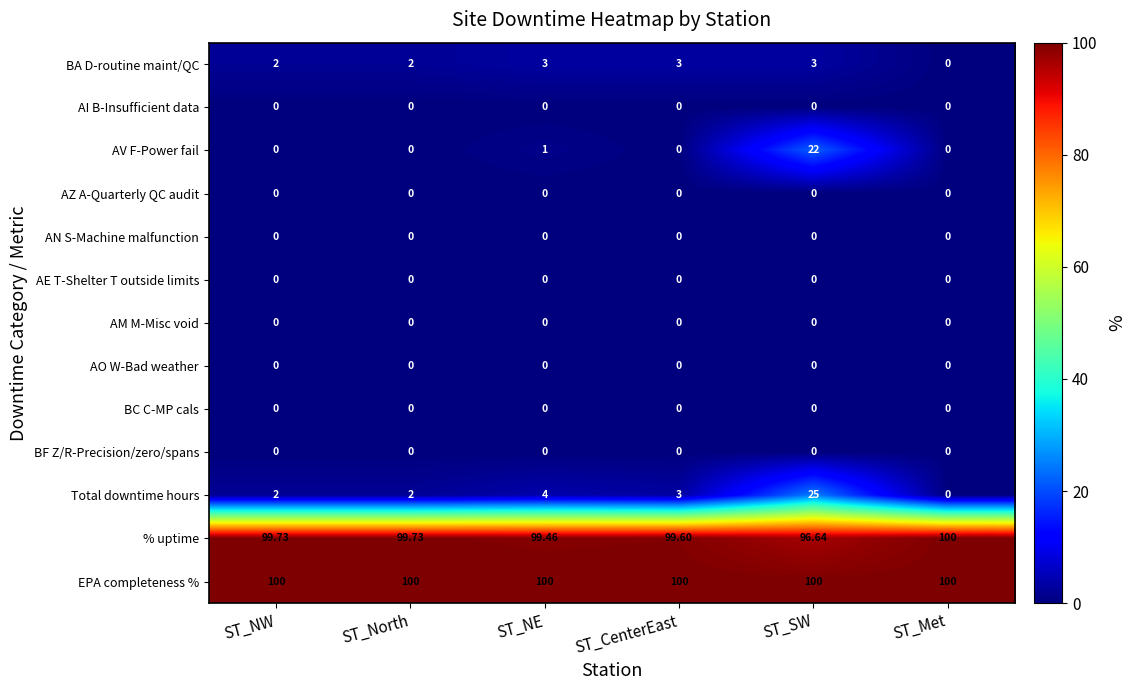

Between ST_NE and ST_Met, which series saw the biggest shift?

Total downtime hours